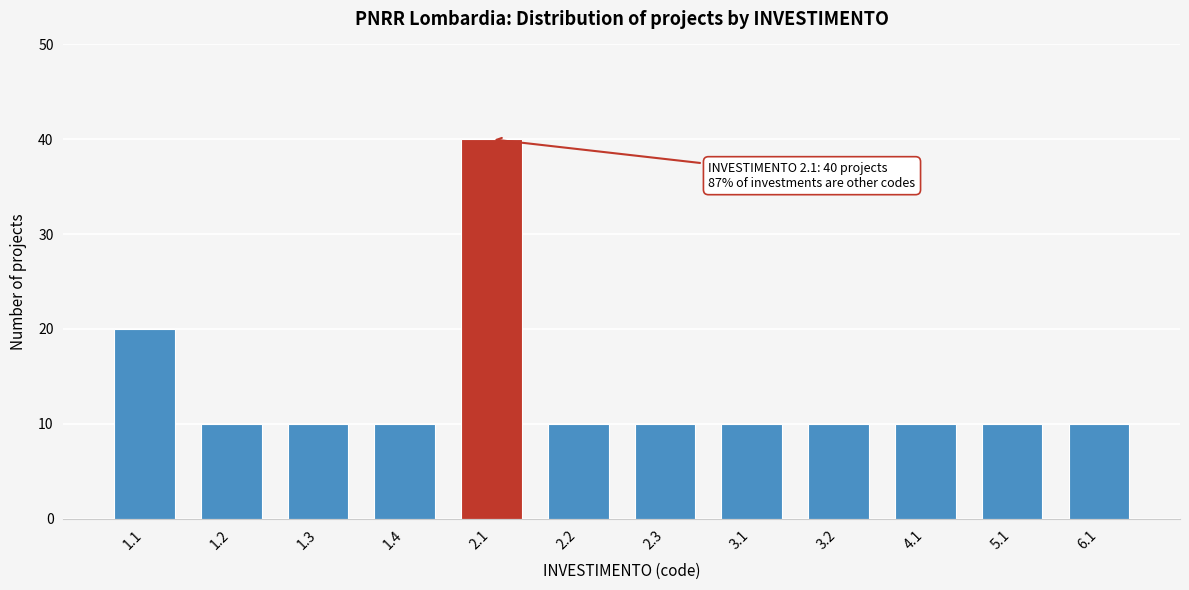

Reading left to right, list all the values displayed in this chart.

1.1=20	1.2=10	1.3=10	1.4=10	2.1=40	2.2=10	2.3=10	3.1=10	3.2=10	4.1=10	5.1=10	6.1=10